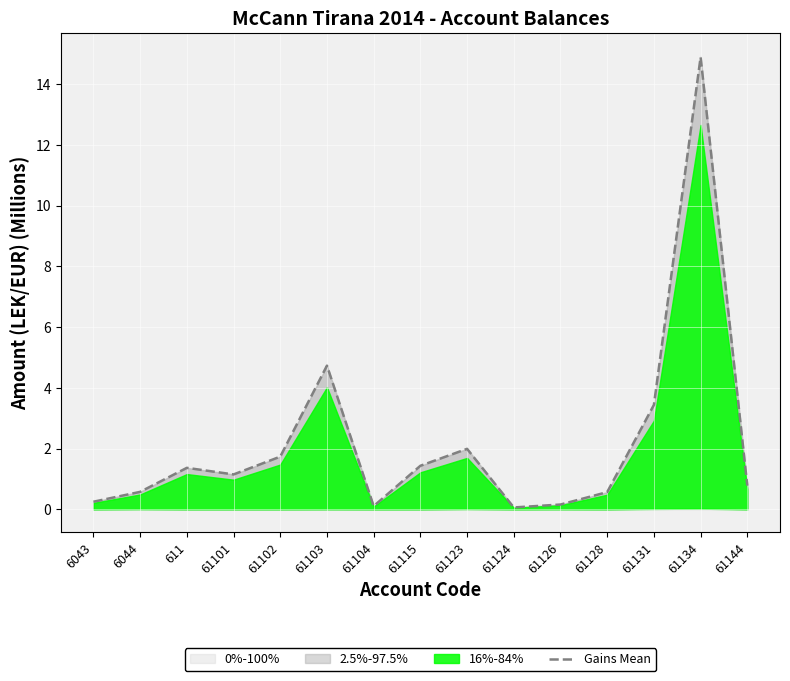

Rank the categories by value from highest to lowest.

61134, 61103, 61131, 61123, 61102, 61115, 611, 61101, 61144, 6044, 61128, 6043, 61126, 61104, 61124